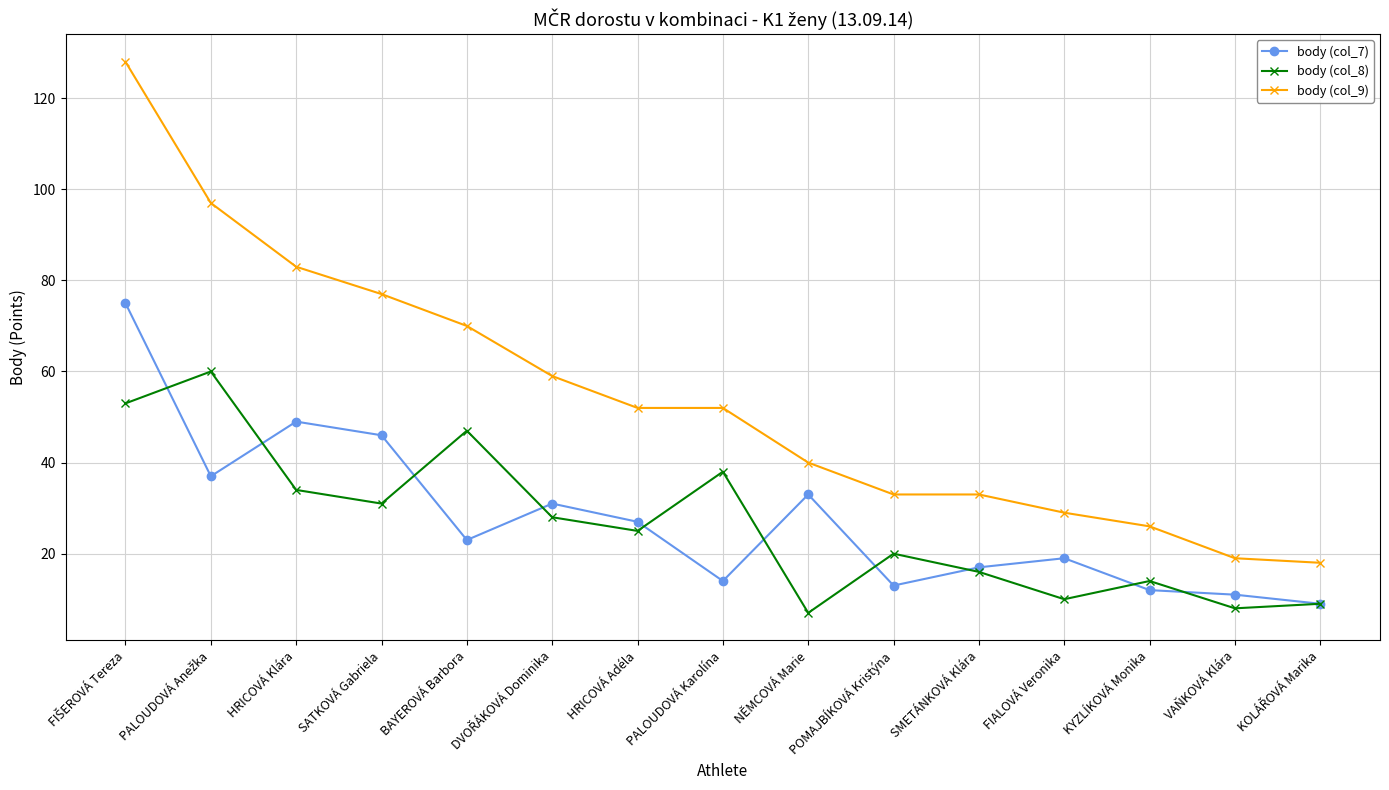

What is the total value across all series at PALOUDOVÁ Karolína?

104